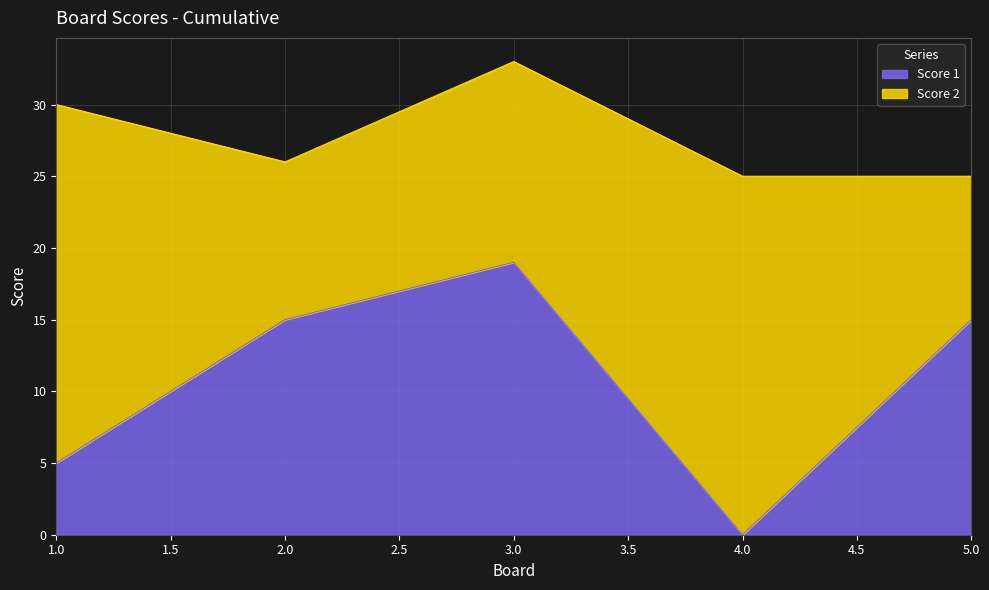

How many interior local peaks (higher than both neighbors) does the data have?

1